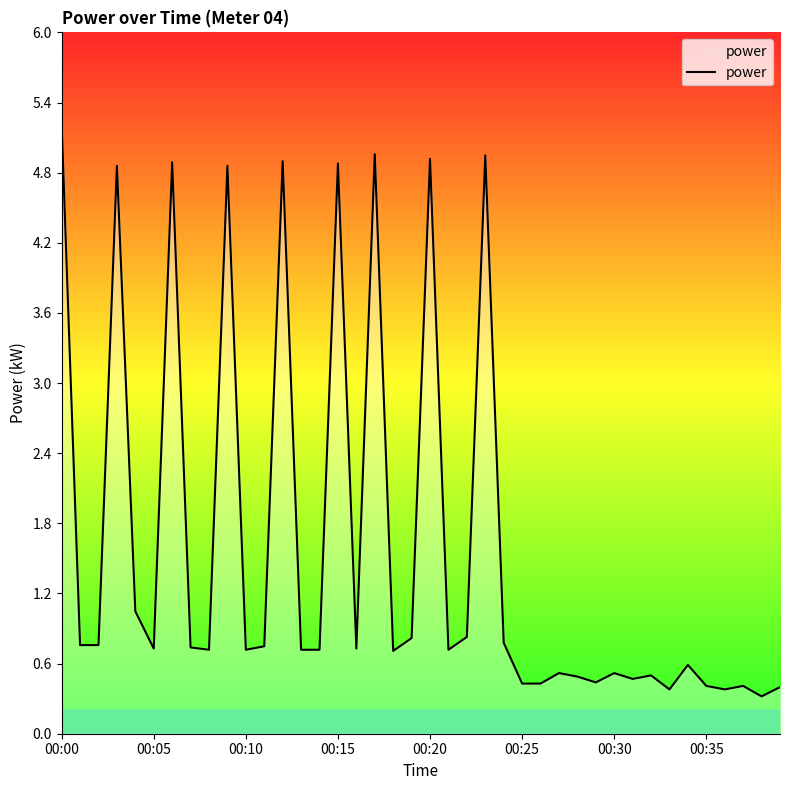

What is the difference between the maximum and minimum values?

4.9